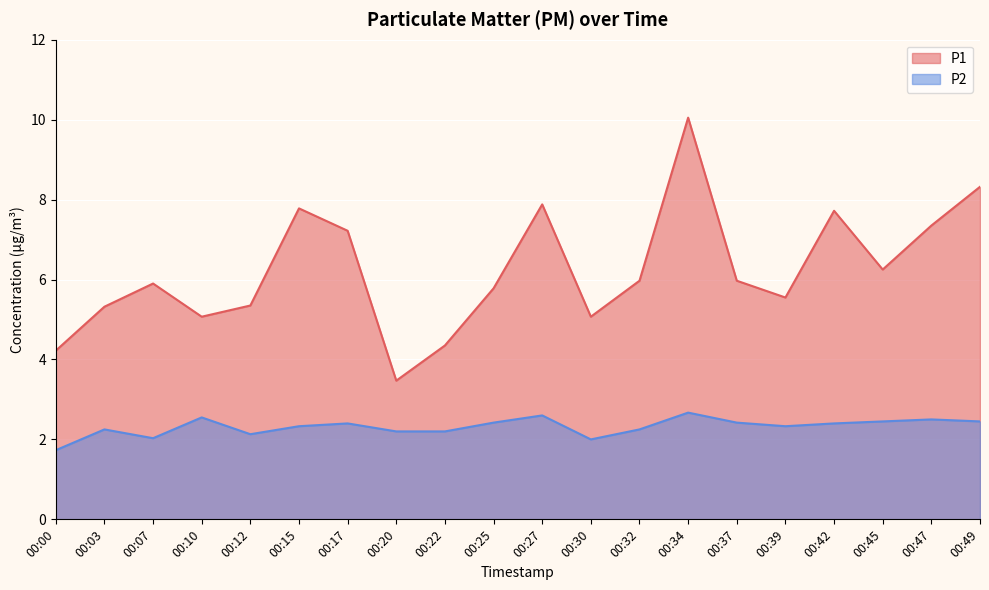

Which series has the largest range (max minus min)?

P1